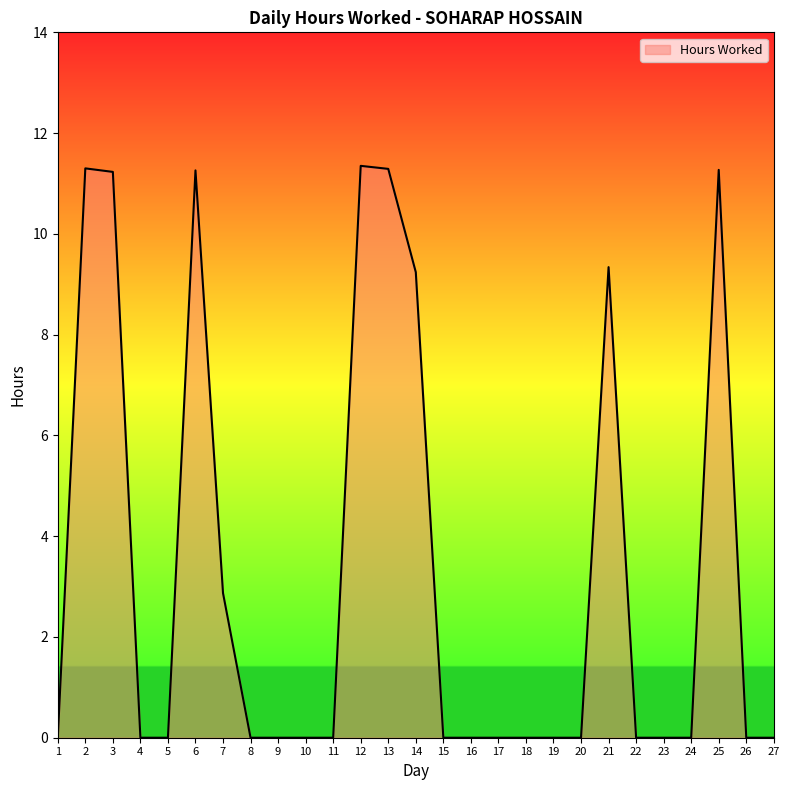

What is the sum of the values at 13 and 2?

22.6